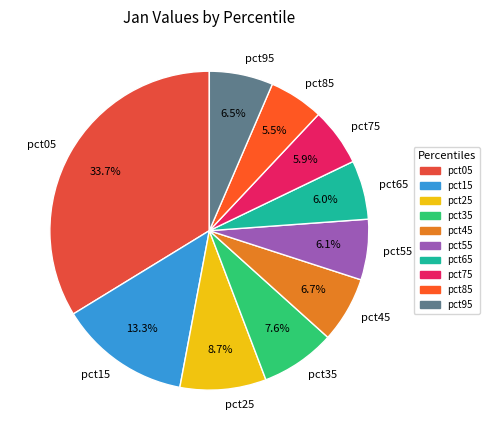

How many segments does this pie chart have?

10